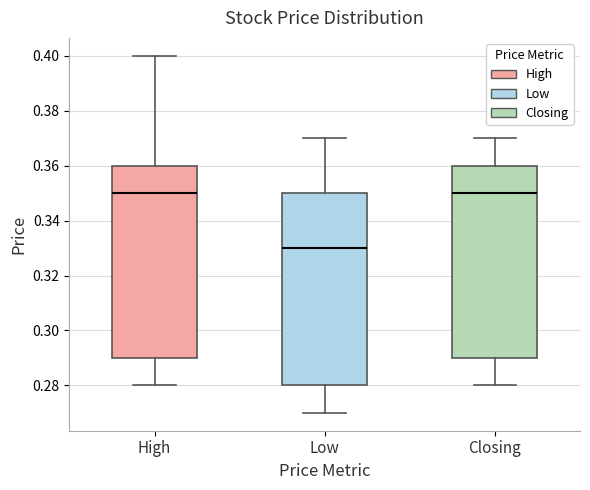

Reading left to right, transcribe this box plot: for each box, give where its median line is, the range the box spans, and where its two whiskers end, as read against the y-axis. The values are not printed on the chart, so give them approximately, as read against the axis.

High: median 0.35, box 0.29 to 0.36, whiskers 0.28 to 0.40
Low: median 0.33, box 0.28 to 0.35, whiskers 0.27 to 0.37
Closing: median 0.35, box 0.29 to 0.36, whiskers 0.28 to 0.37